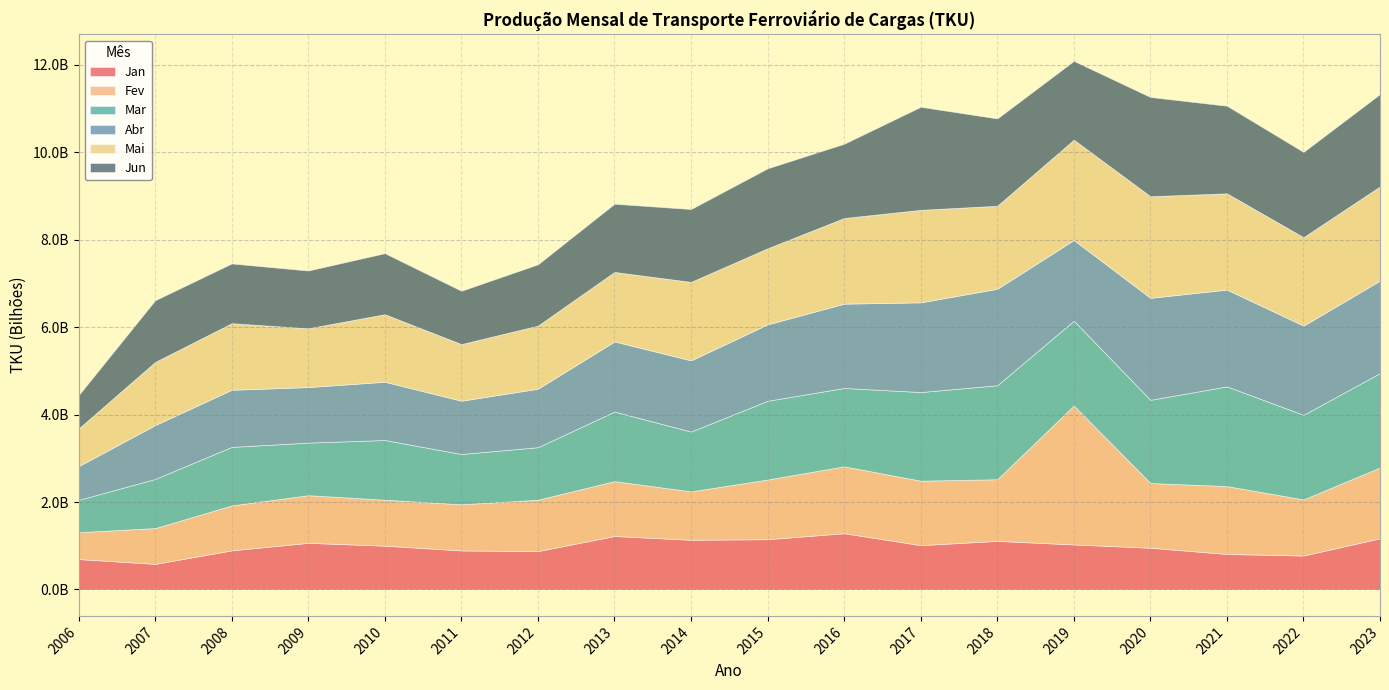

Which series changed the most between 2007 and 2021?

Mar